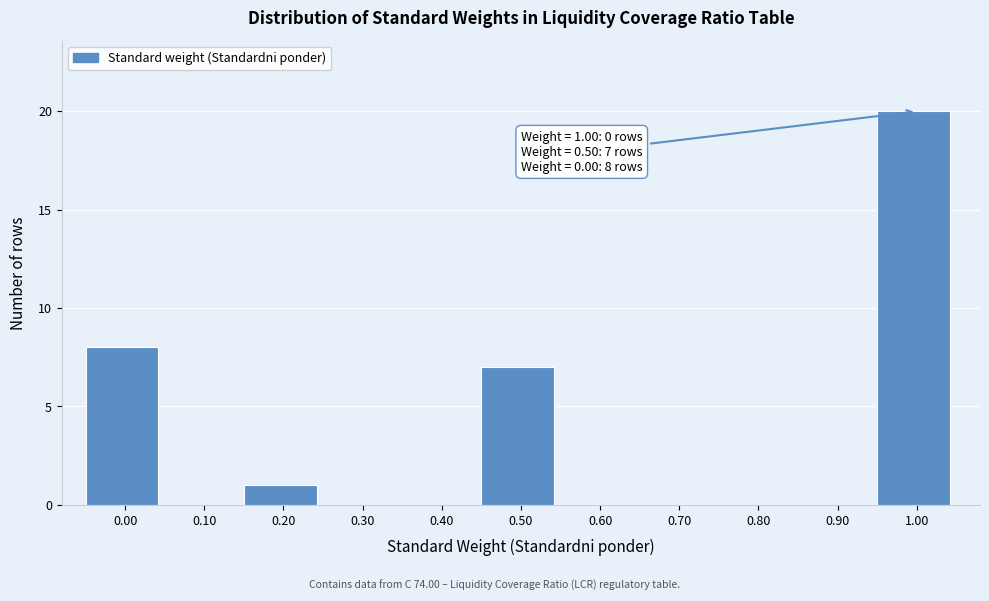

Reading left to right, transcribe all the data shown in this chart.

0.00=8	0.10=0	0.20=1	0.30=0	0.40=0	0.50=7	0.60=0	0.70=0	0.80=0	0.90=0	1.00=20